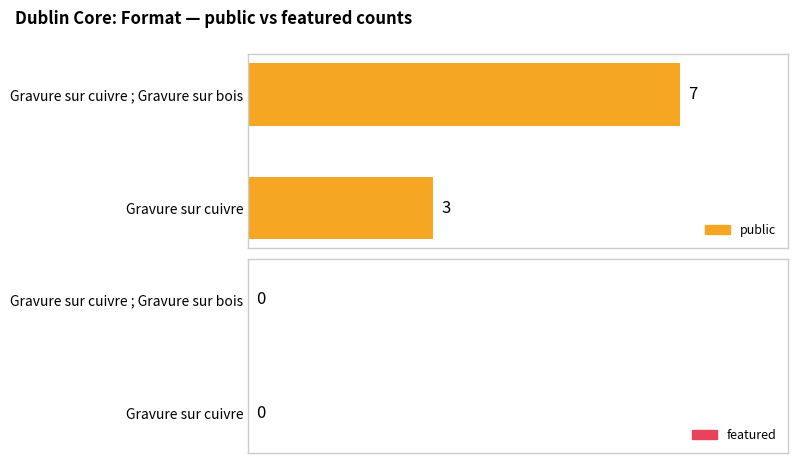

The chart shows a value of 7 at Gravure sur cuivre ; Gravure sur bois. True or false?

True